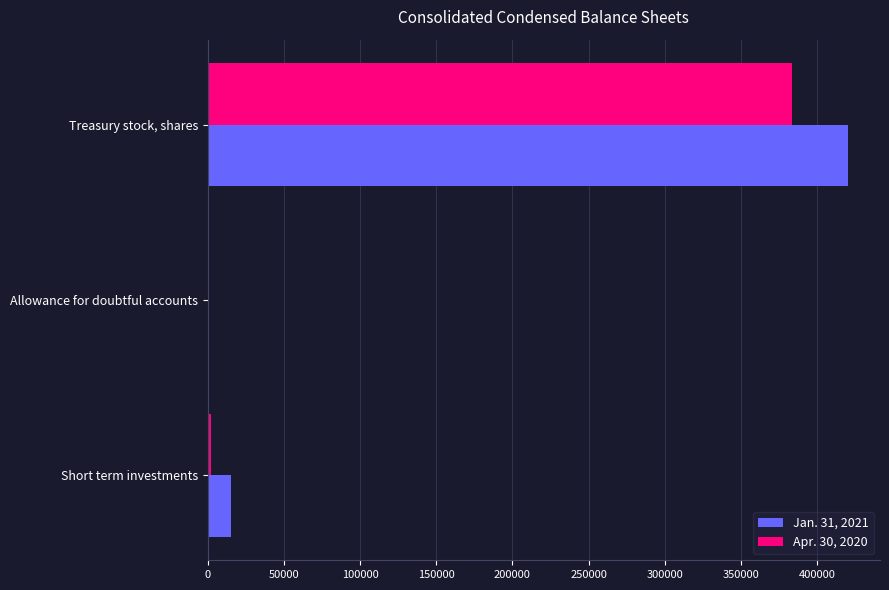

At which category is the sum across all series the highest?

Treasury stock, shares